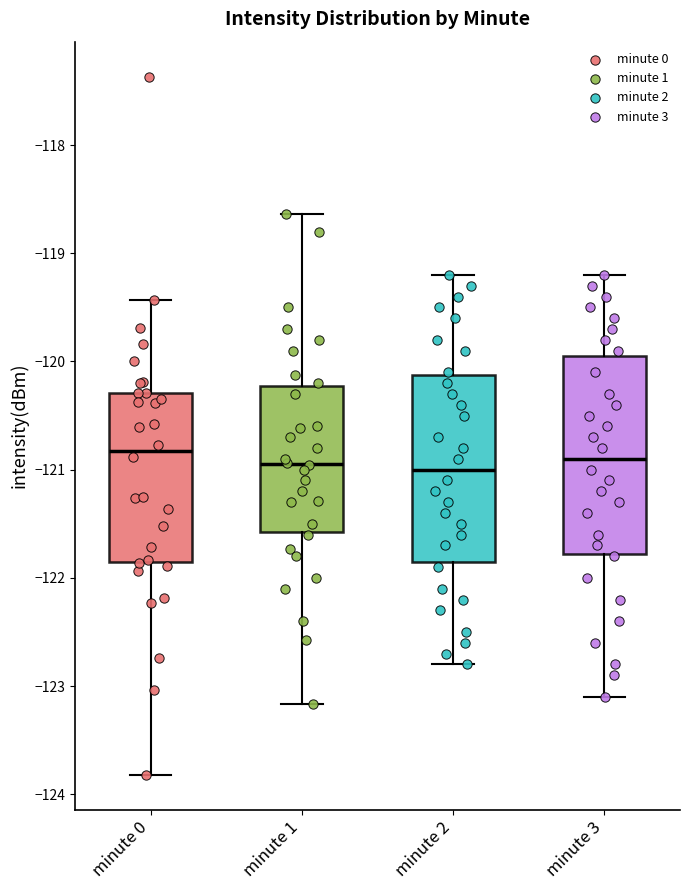

Where does the lower whisker of the box for minute 3 end on the y-axis? The values are not printed on the chart, so give them approximately, as read against the axis.

-123.1